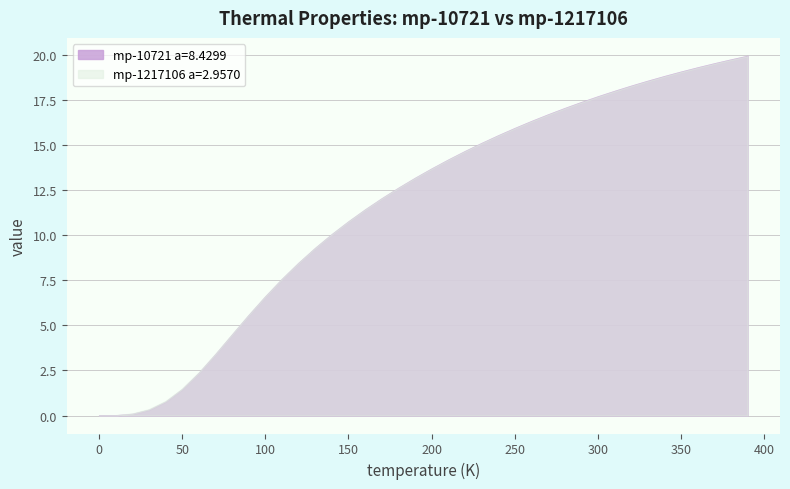

True or false: mp-1217106 a=2.9570 has a value of 2.0 at 100.

False